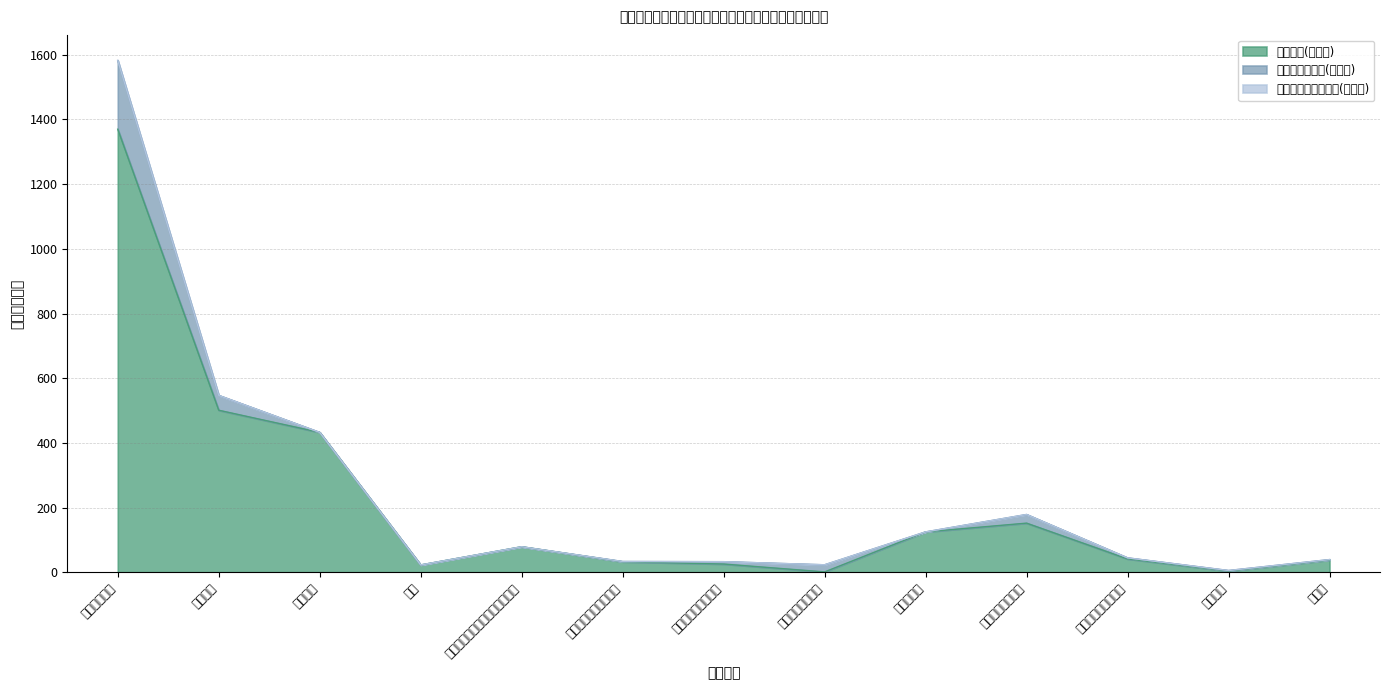

What is the total value across all series at 公务员医疗补助缴费?

32.6